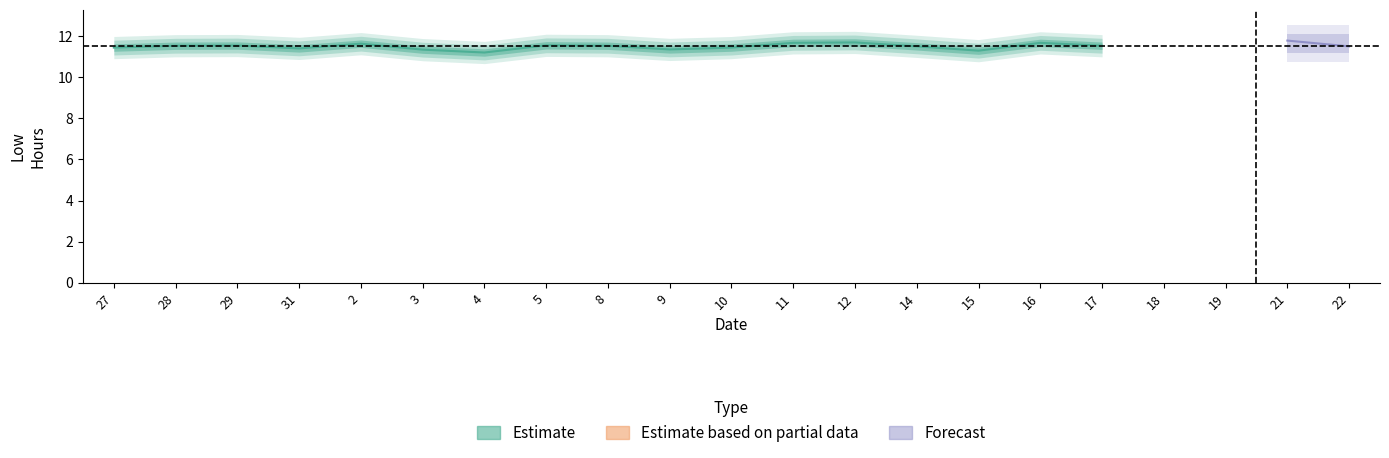

True or false: there are more than 2 points higher than both neighbors.

True